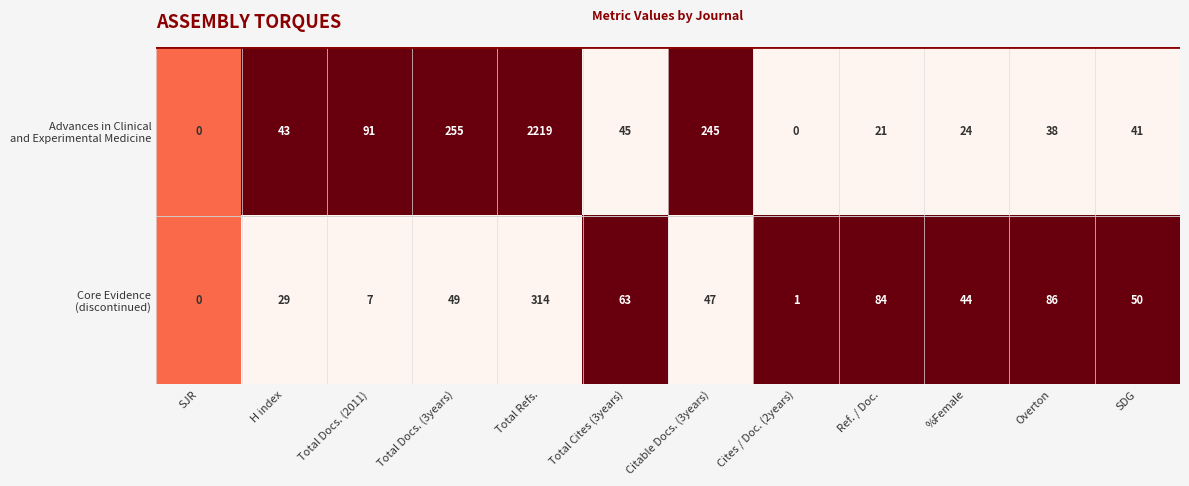

What is the total value across all series at Citable Docs. (3years)?

292